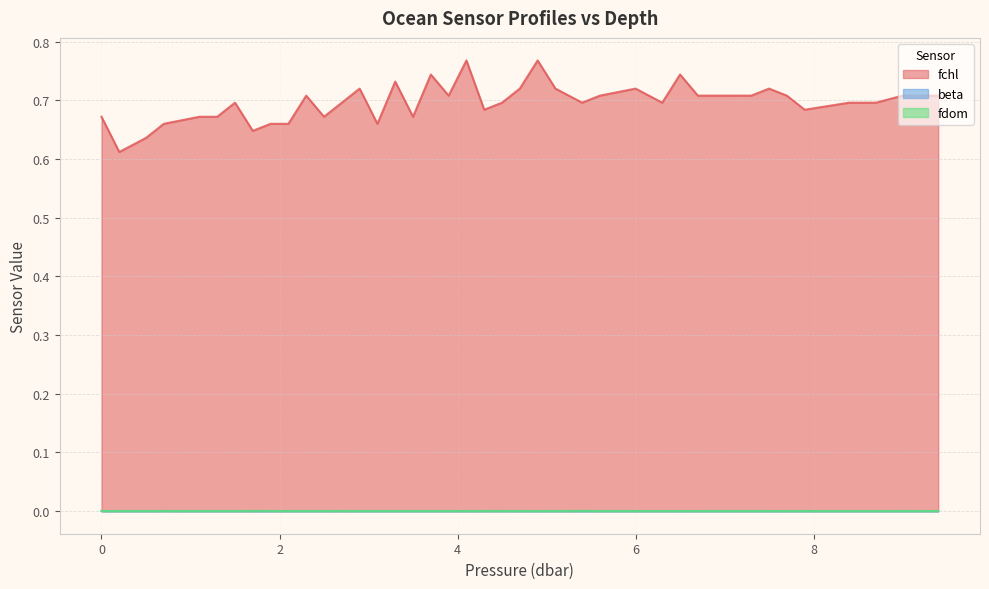

Which category has the lowest value across all series?

1.9